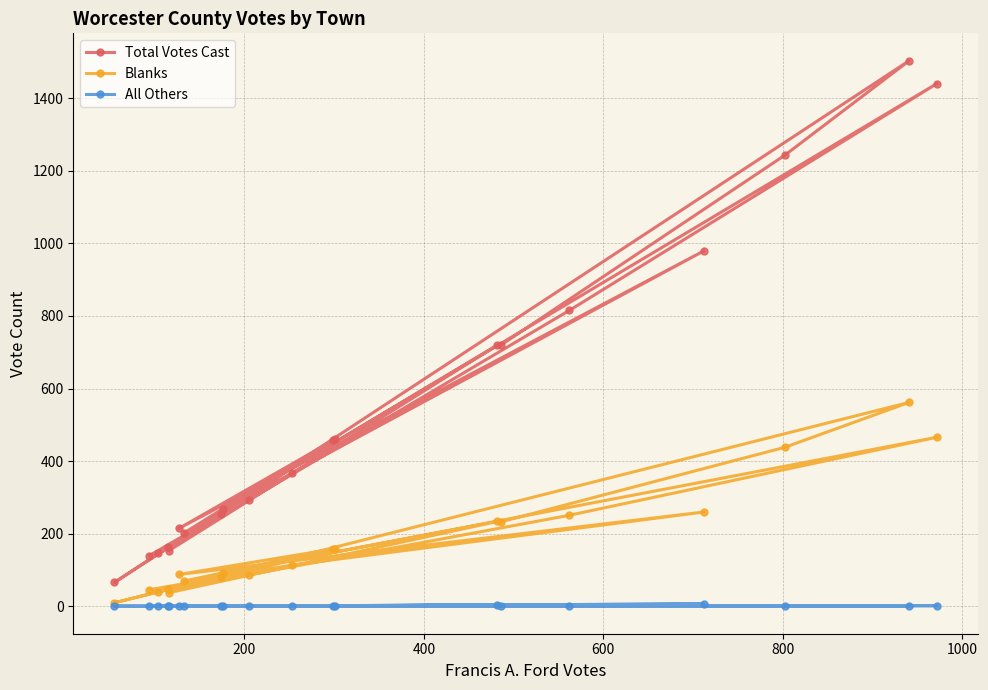

Count the number of data series in this chart.

3